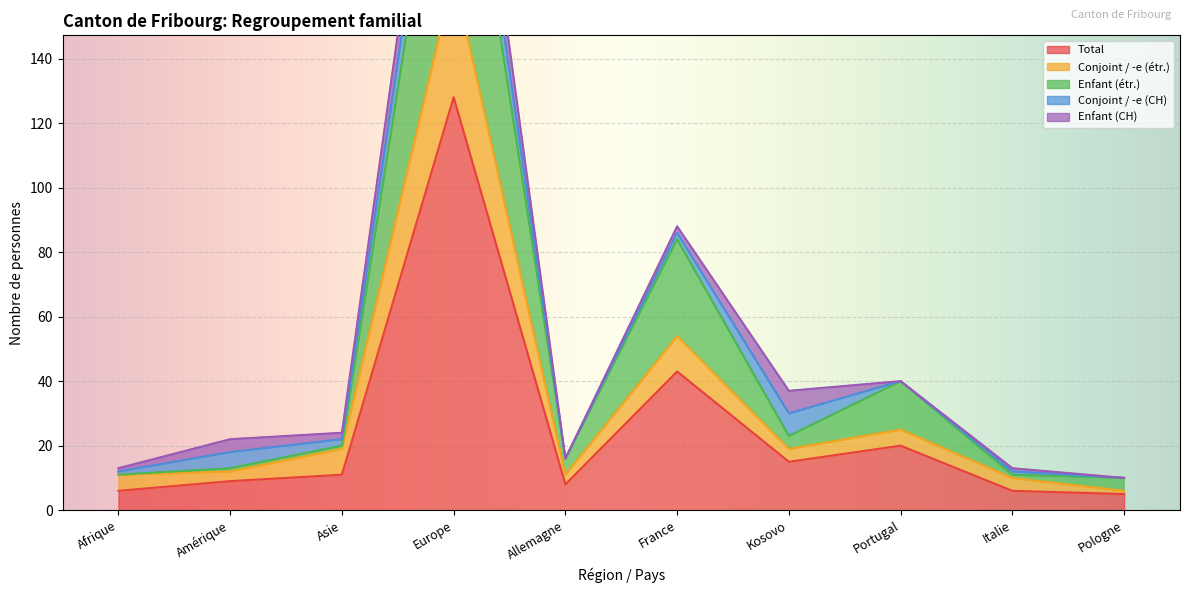

Is the value of Enfant (étr.) at Portugal greater than the value of Total at Europe?

No